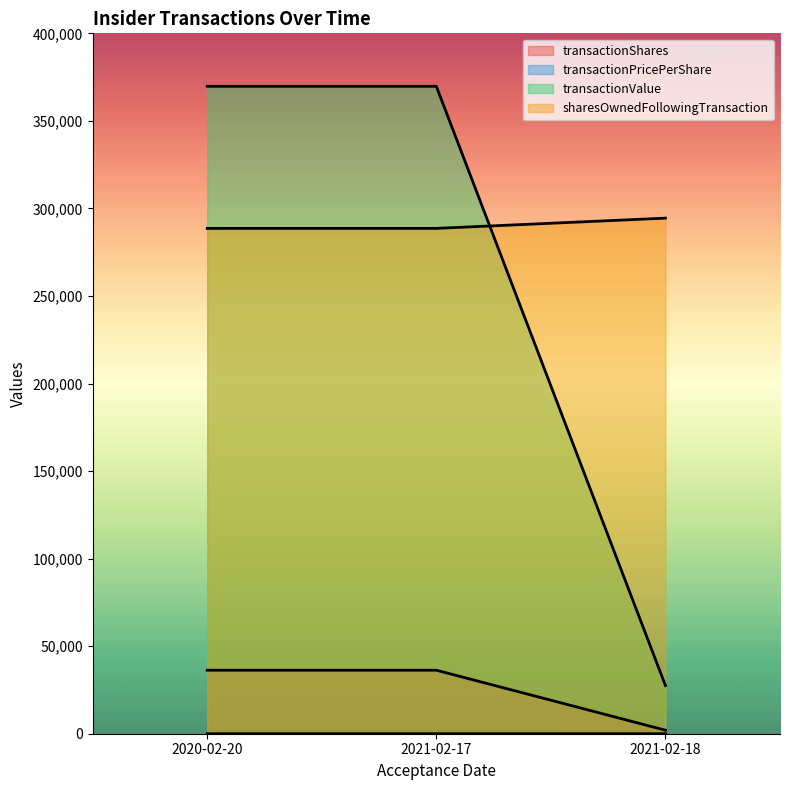

At which category is the sum across all series the highest?

2020-02-20